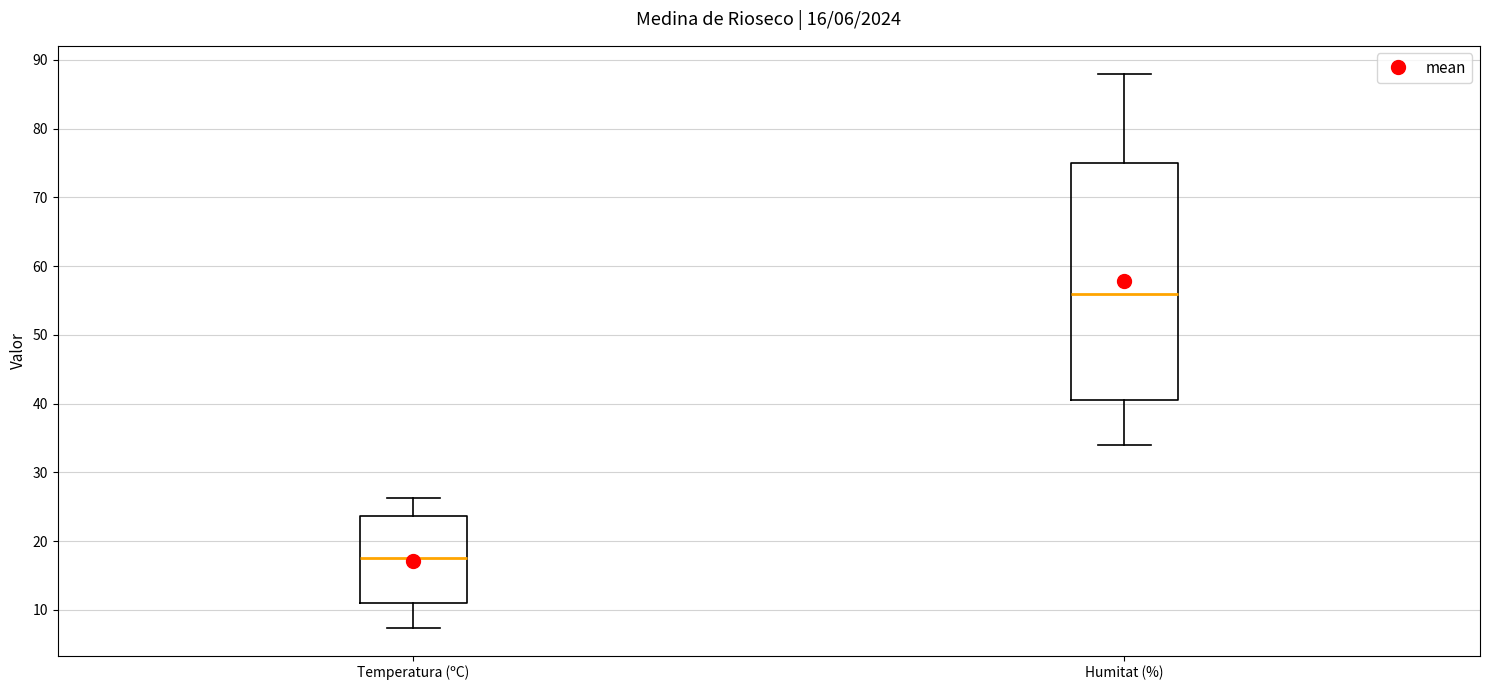

Which box's median line is the highest?

Humitat (%)